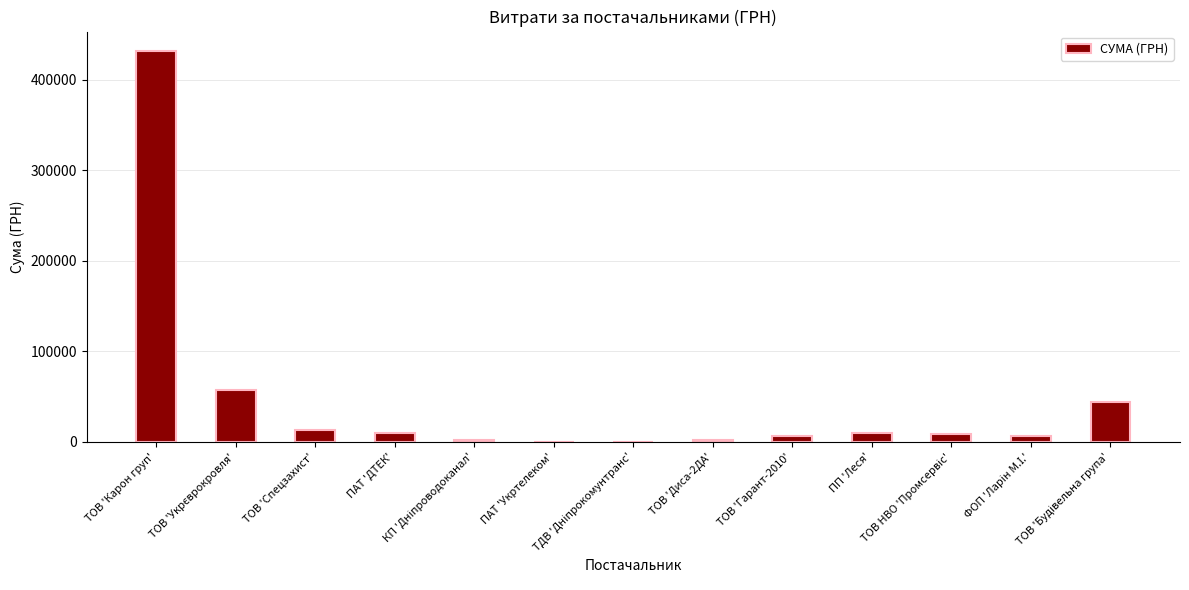

What is the sum of all values?

591082.1